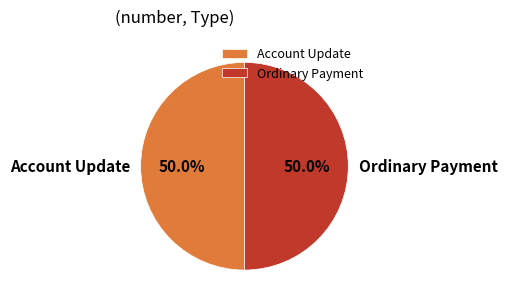

True or false: Account Update accounts for 50% of the total.

True